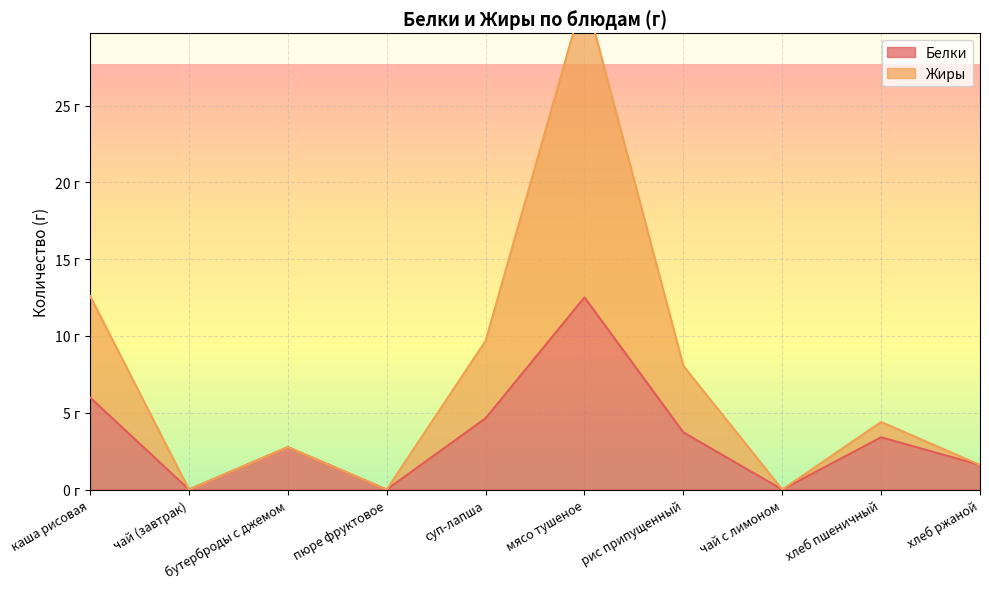

How many values in the Белки series are below 3?

5